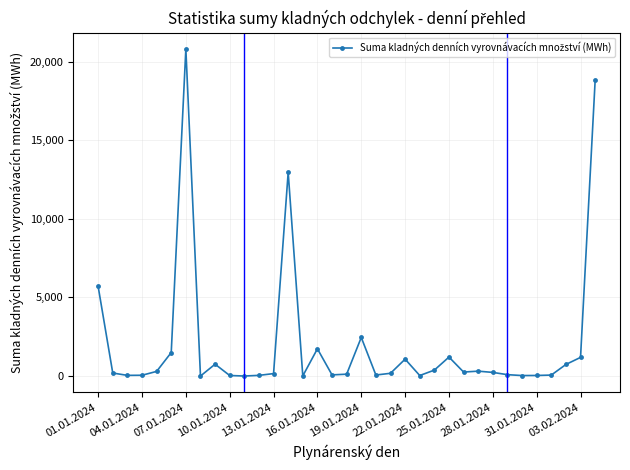

What is the difference between the maximum and minimum values?

20806.4